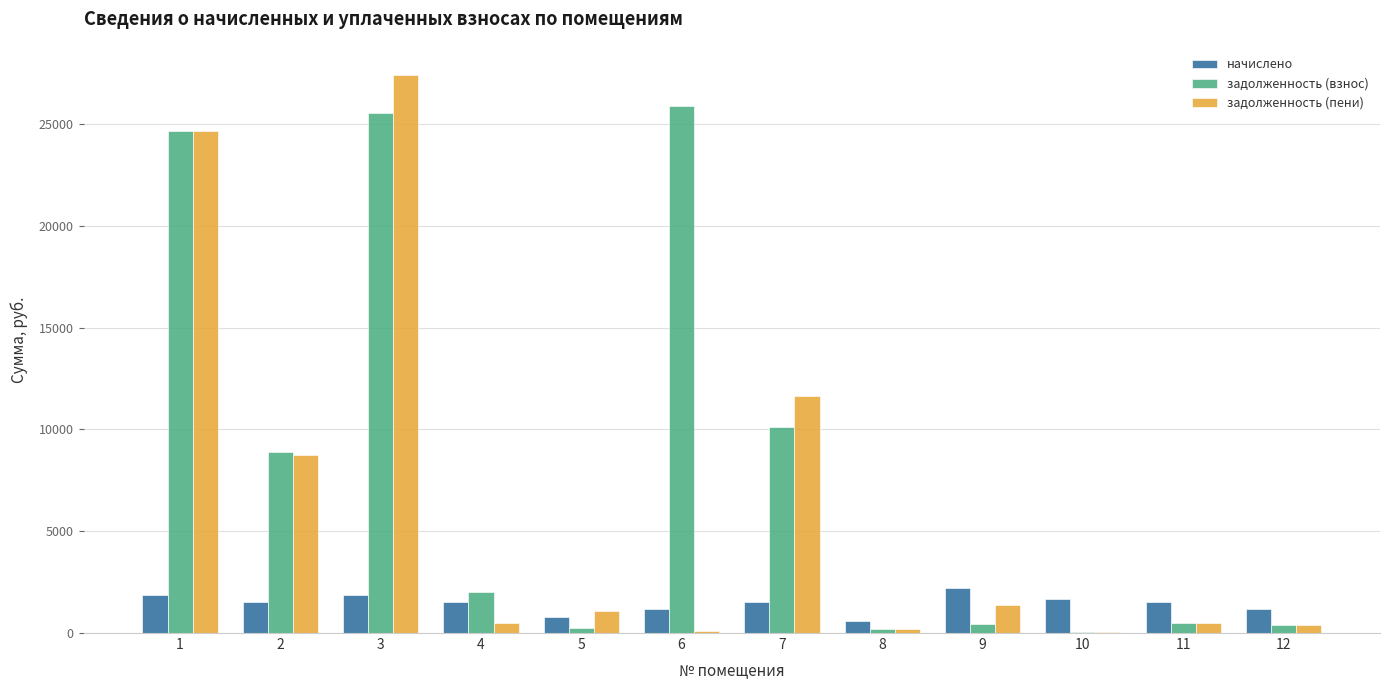

Which series changed the most between 7 and 9?

задолженность (пени)